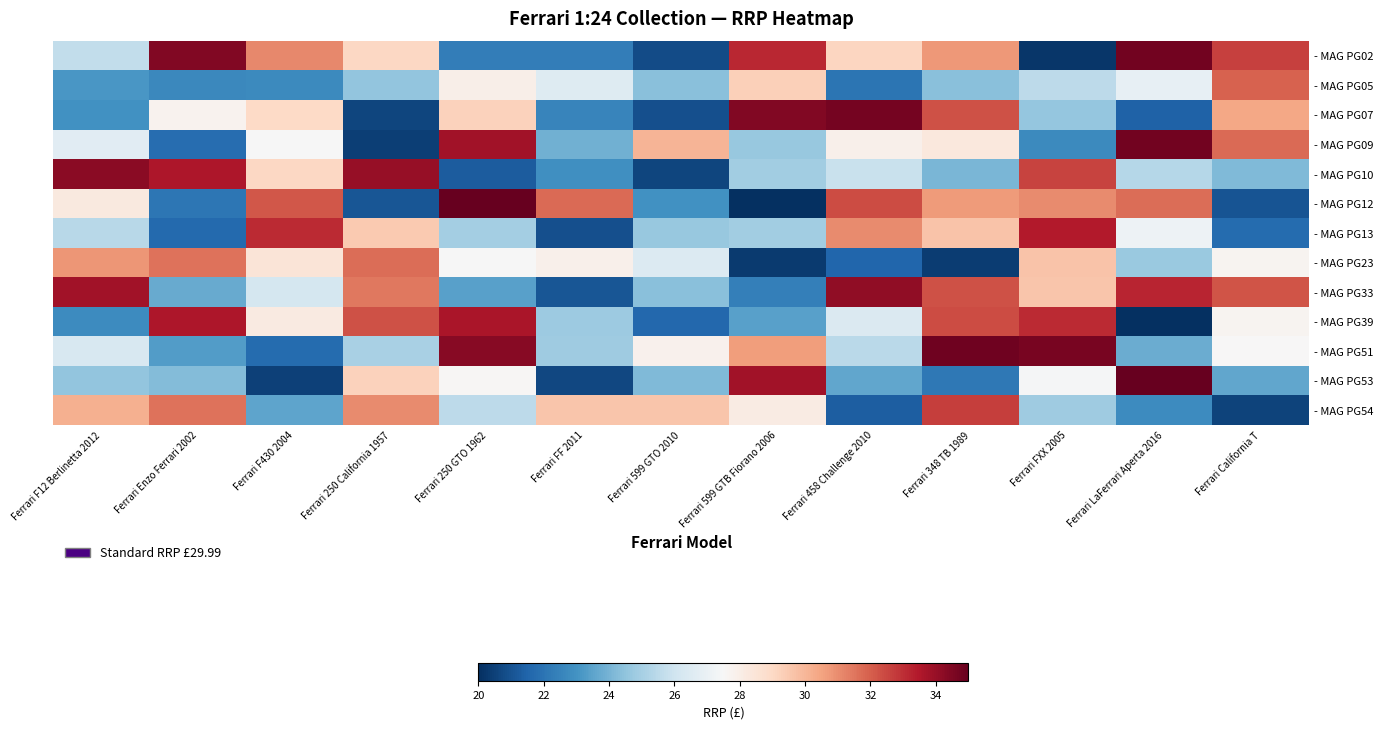

At how many categories does at least one series exceed 25?

13